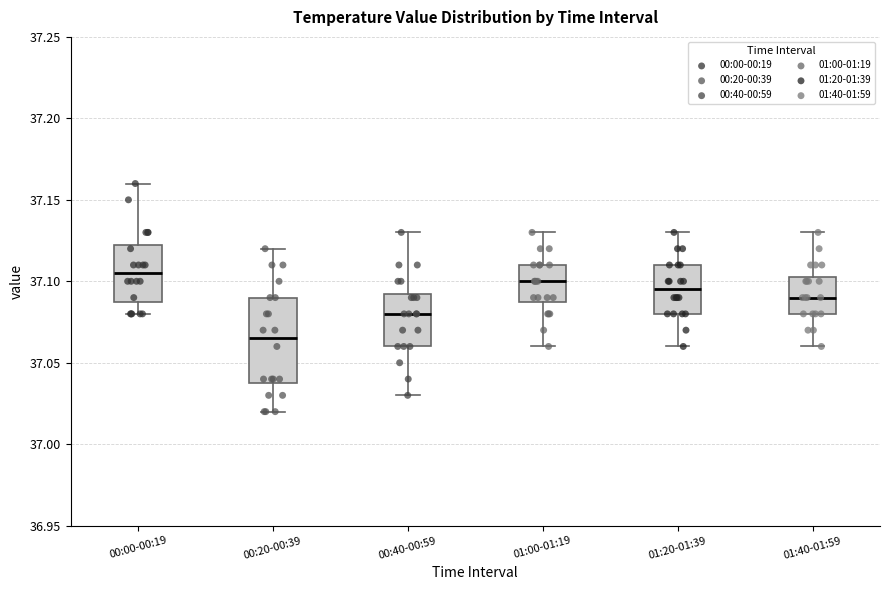

Comparing the boxes themselves (not the whiskers), which one is the tallest?

00:20-00:39